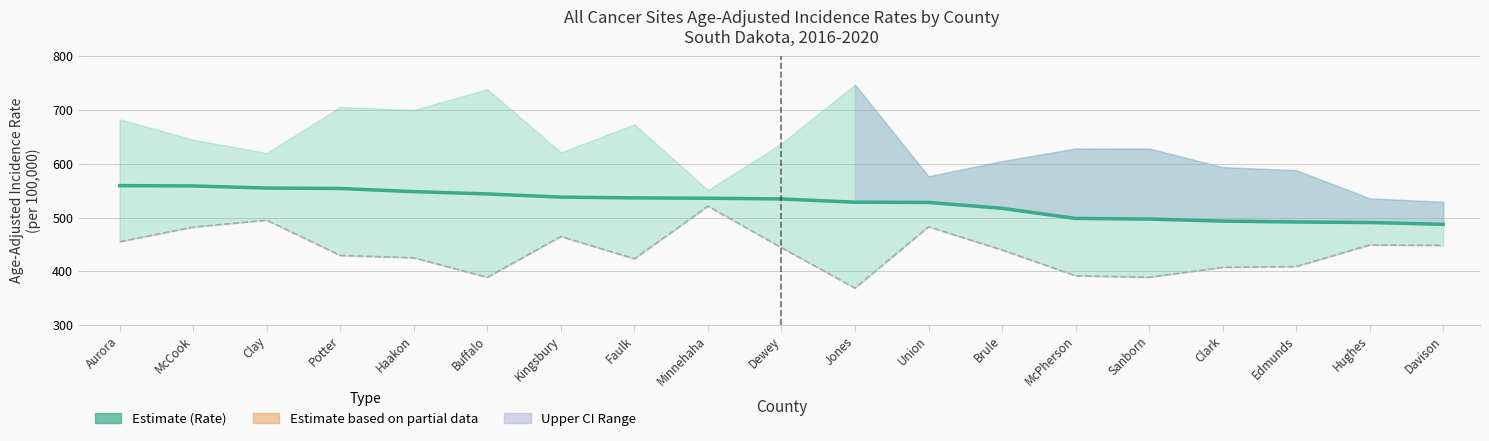

True or false: Lower 95% CI and Age-Adjusted Rate cross at least once.

False